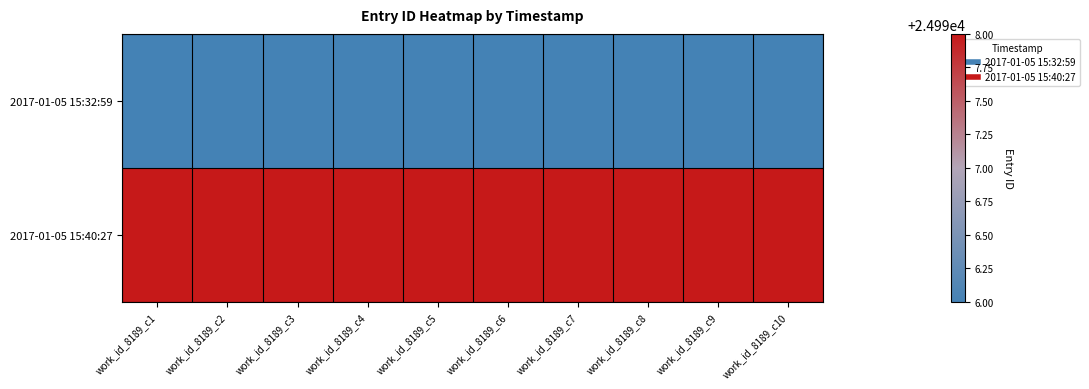

Reading left to right, list all the values displayed in this chart.

2017-01-05 15:32:59: work_id_8189_c1=24996	work_id_8189_c2=24996	work_id_8189_c3=24996	work_id_8189_c4=24996	work_id_8189_c5=24996	work_id_8189_c6=24996	work_id_8189_c7=24996	work_id_8189_c8=24996	work_id_8189_c9=24996	work_id_8189_c10=24996
2017-01-05 15:40:27: work_id_8189_c1=24998	work_id_8189_c2=24998	work_id_8189_c3=24998	work_id_8189_c4=24998	work_id_8189_c5=24998	work_id_8189_c6=24998	work_id_8189_c7=24998	work_id_8189_c8=24998	work_id_8189_c9=24998	work_id_8189_c10=24998